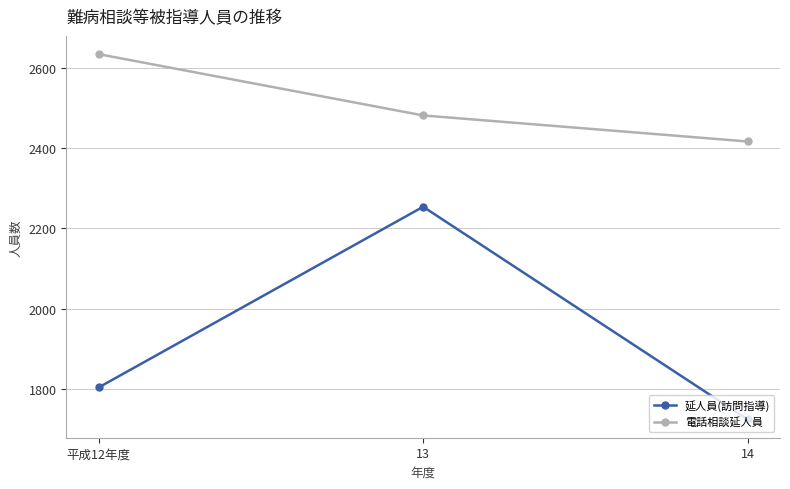

What is the sum of the 延人員(訪問指導) values at 13 and 14?

3977